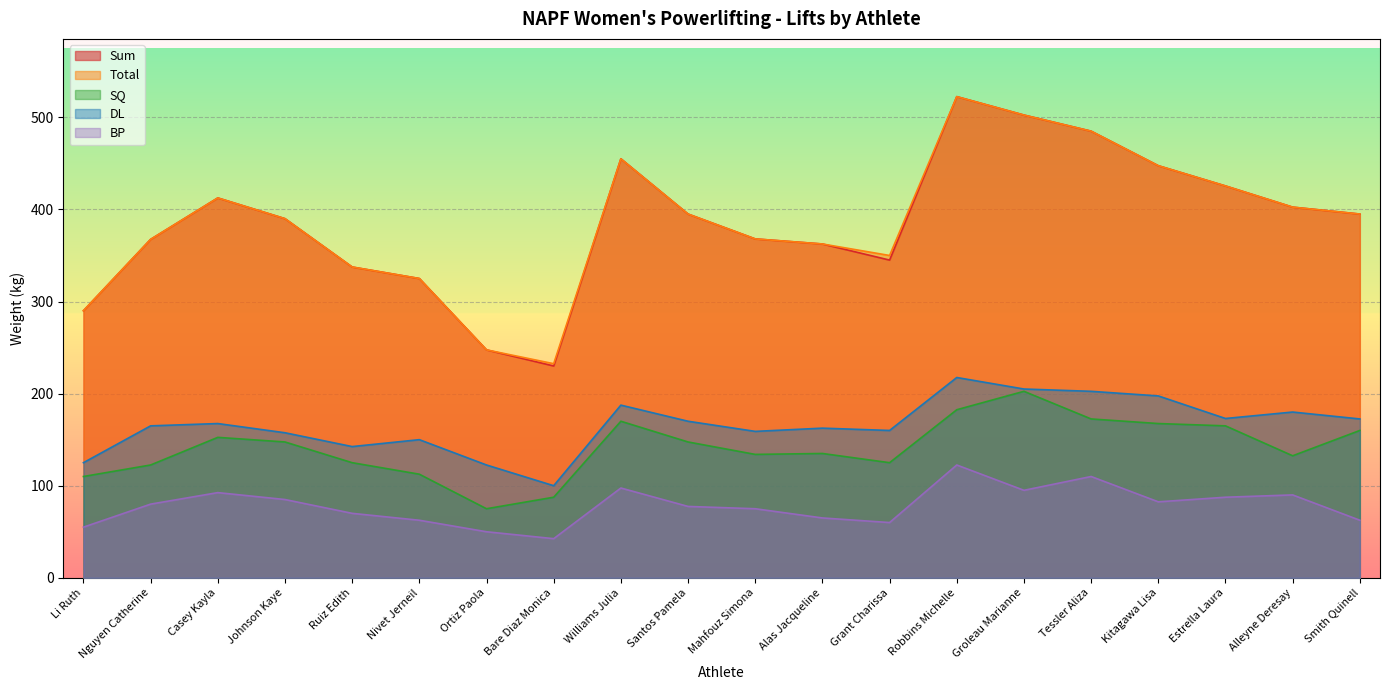

True or false: SQ and BP cross at least once.

False